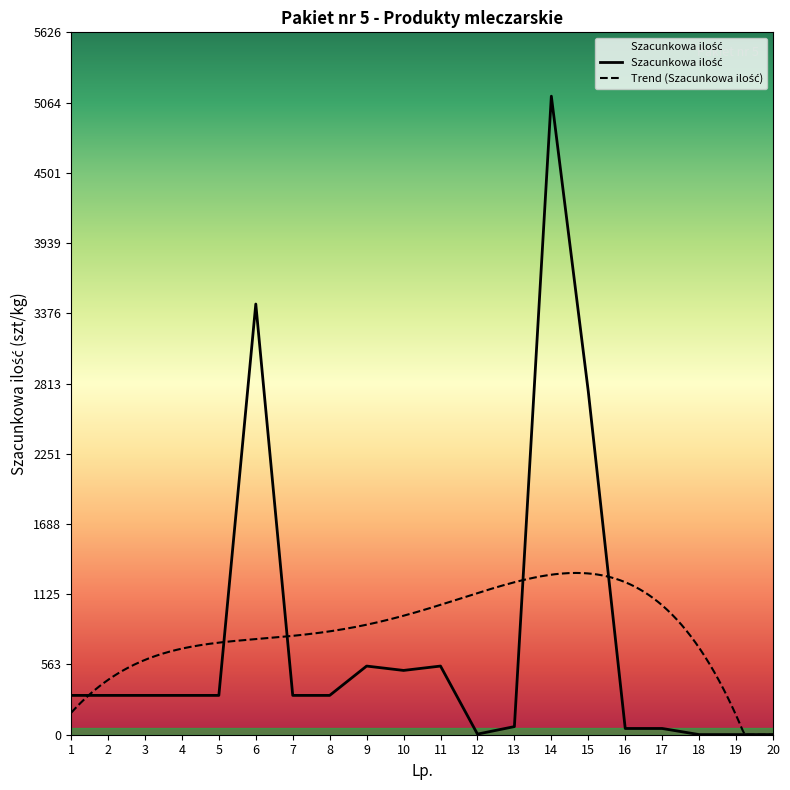

How many distinct data groups are displayed?

3